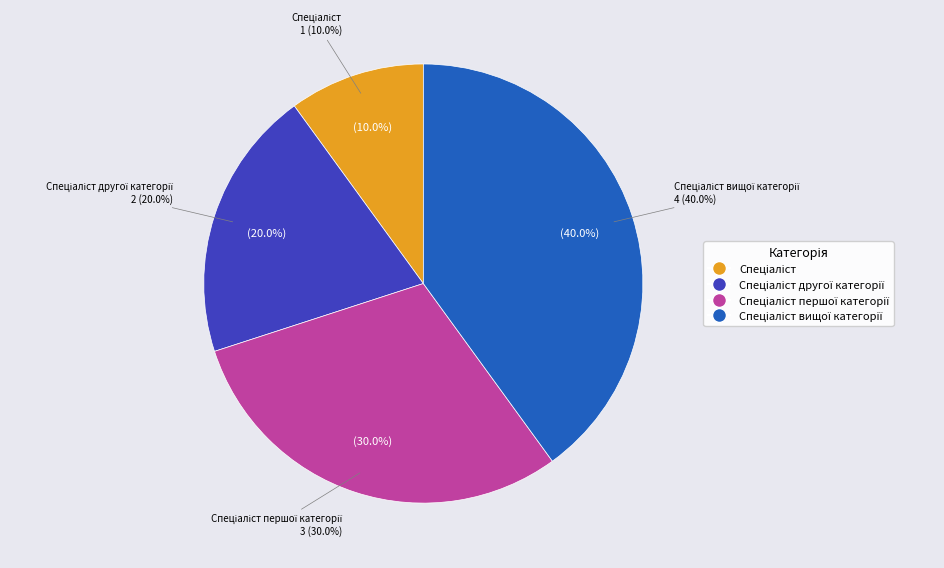

The Спеціаліст slice represents 19% of the pie. True or false?

False